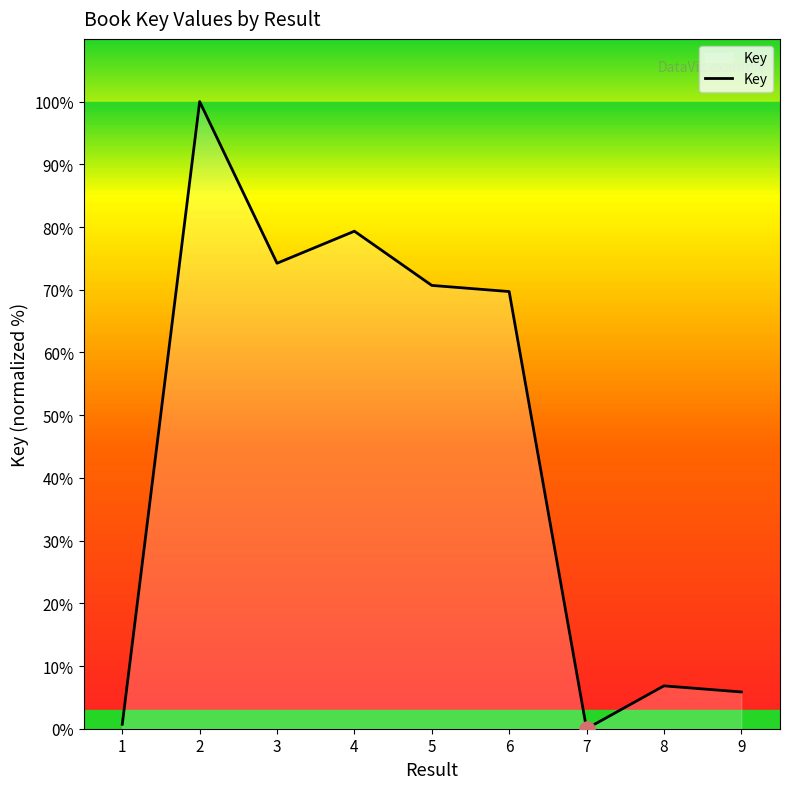

What is the change in value from 4 to 9?

-73.5